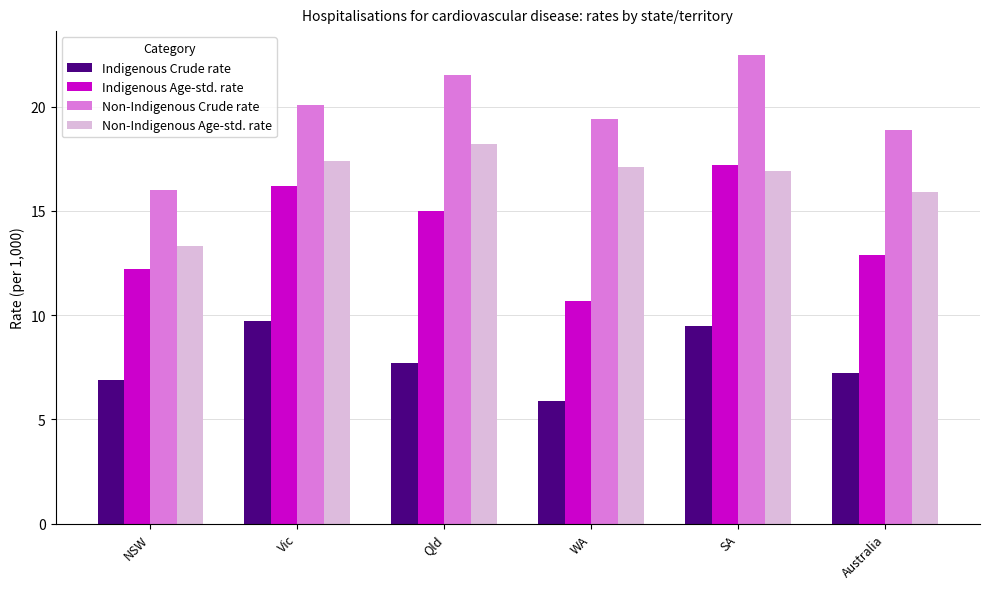

Which series changed the most between WA and Australia?

Indigenous Age-std. rate